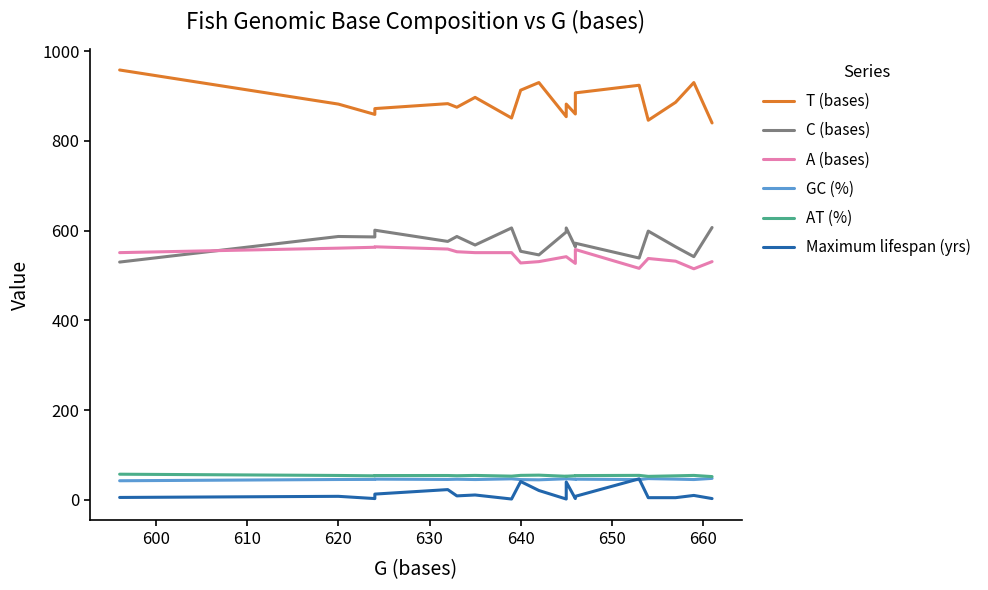

What is the value of the A (bases) point at the 2nd from the left?

561.0